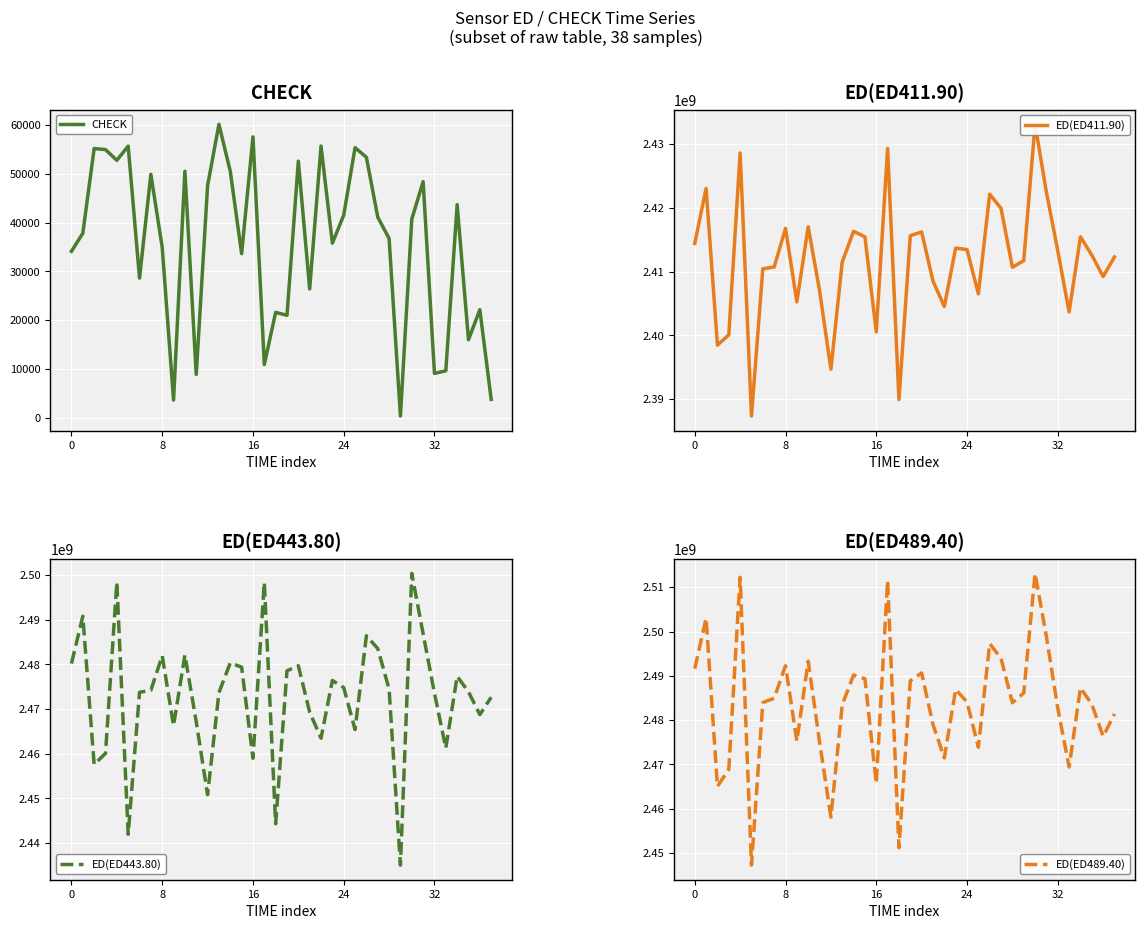

Which category has the highest value across all series?

30